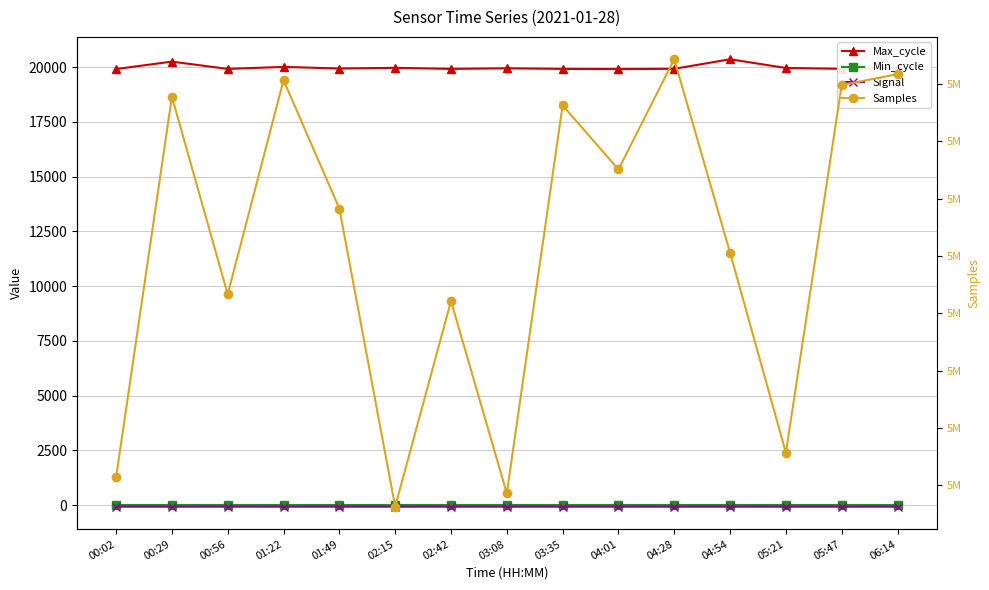

What is the difference between the maximum and minimum values in the Signal series?

2